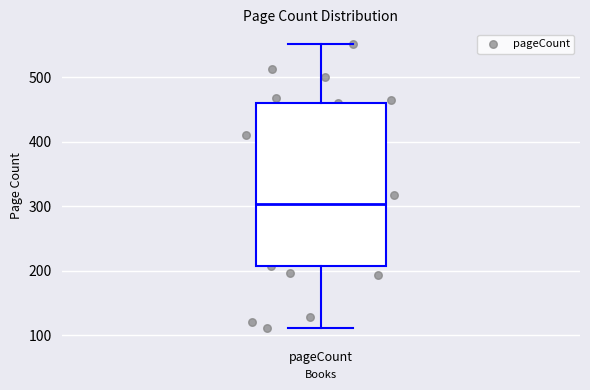

Where does the lower whisker of the box for pageCount end on the y-axis? The values are not printed on the chart, so give them approximately, as read against the axis.

110